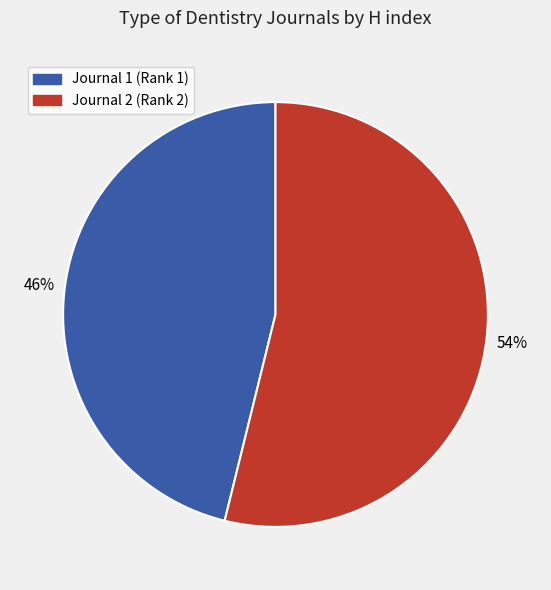

To the nearest percent, what is the average slice percentage?

50%